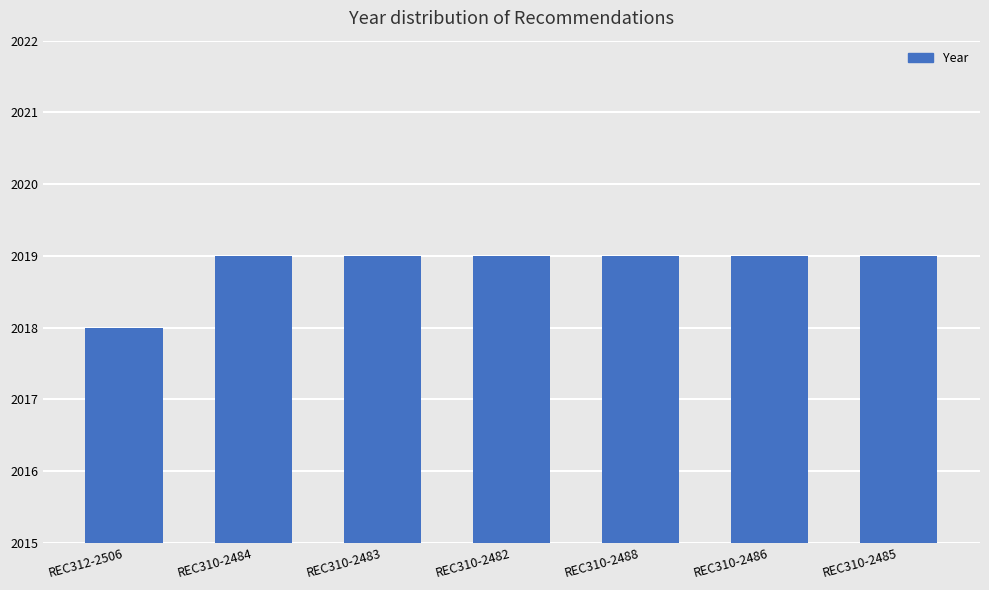

True or false: the data shows 2019 at REC310-2485.

True